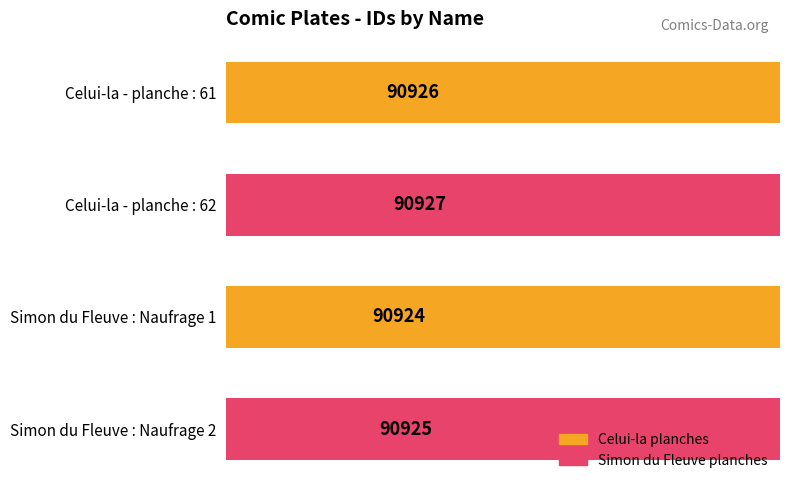

Reading right to left, transcribe all the data shown in this chart.

90925	90924	90927	90926